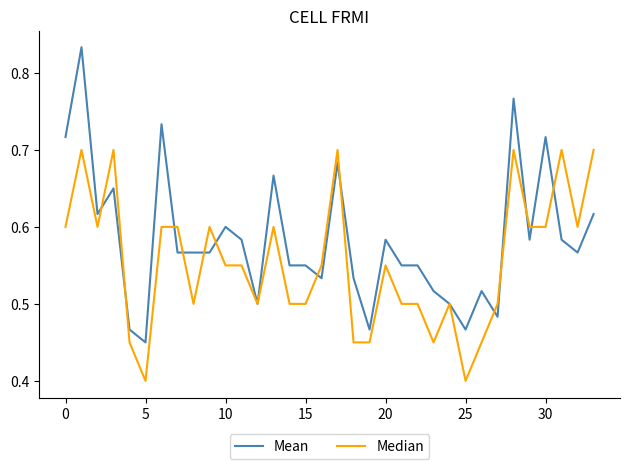

True or false: Mean and Median cross at least once.

True